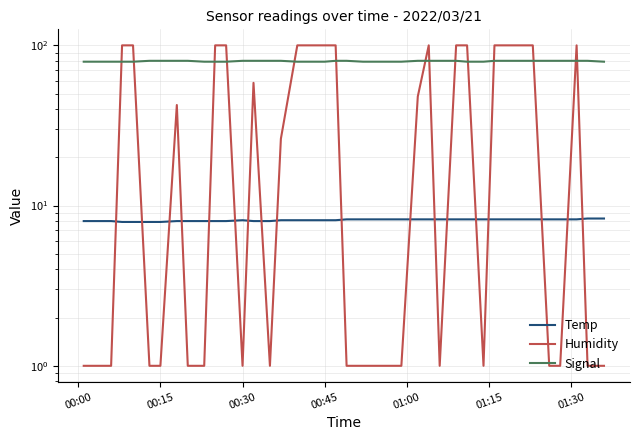

True or false: Temp and Humidity intersect in this chart.

True